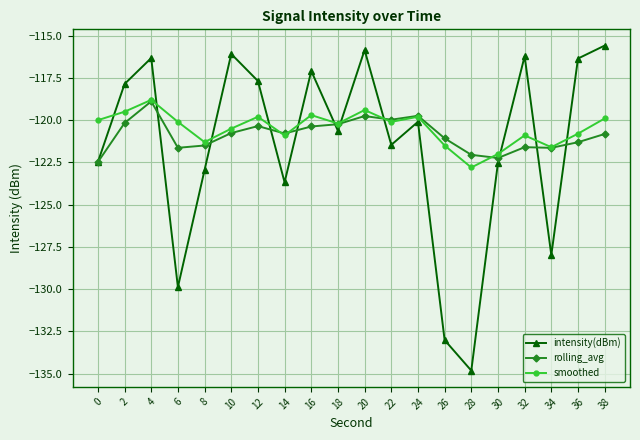

Does the chart display data point markers on the line(s)?

Yes